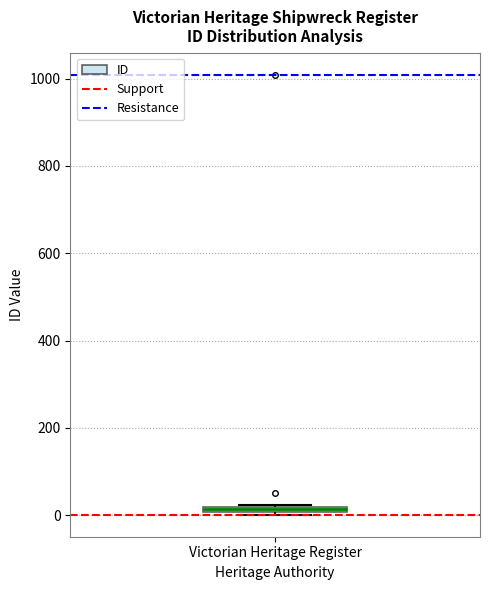

Where is the upper edge of the box for Victorian Heritage Register on the y-axis? The values are not printed on the chart, so give them approximately, as read against the axis.

20